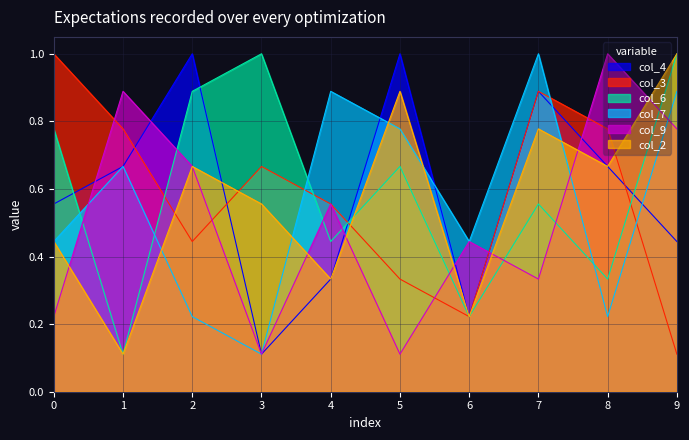

Reading left to right, list all the values displayed in this chart.

col_4: 0=0.6	1=0.7	2=1.0	3=0.1	4=0.3	5=1.0	6=0.2	7=0.9	8=0.7	9=0.4
col_3: 0=1.0	1=0.8	2=0.4	3=0.7	4=0.6	5=0.3	6=0.2	7=0.9	8=0.8	9=0.1
col_6: 0=0.8	1=0.1	2=0.9	3=1.0	4=0.4	5=0.7	6=0.2	7=0.6	8=0.3	9=1.0
col_7: 0=0.4	1=0.7	2=0.2	3=0.1	4=0.9	5=0.8	6=0.4	7=1.0	8=0.2	9=0.9
col_9: 0=0.2	1=0.9	2=0.7	3=0.1	4=0.6	5=0.1	6=0.4	7=0.3	8=1.0	9=0.8
col_2: 0=0.4	1=0.1	2=0.7	3=0.6	4=0.3	5=0.9	6=0.2	7=0.8	8=0.7	9=1.0